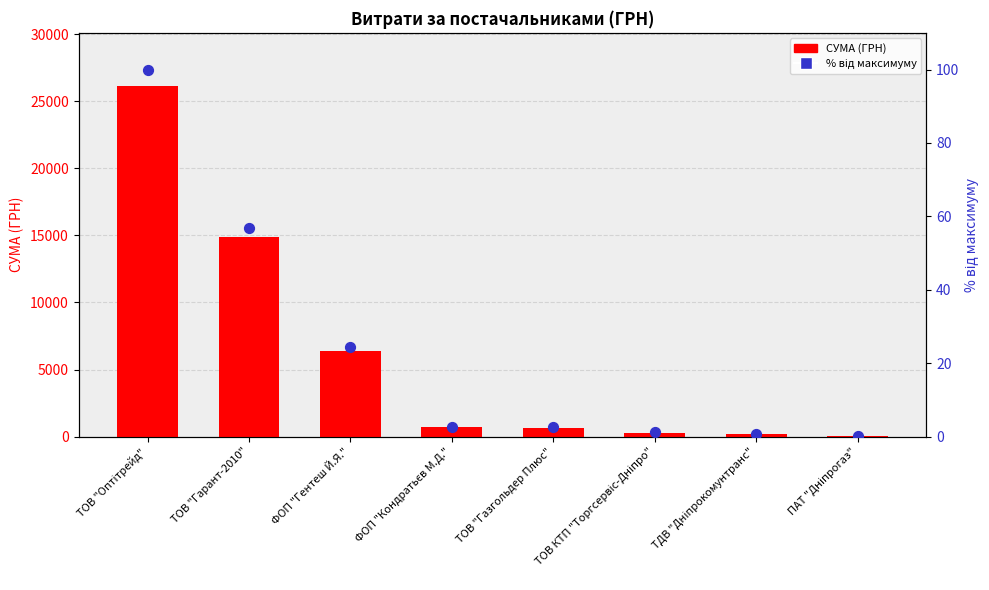

Which series has the largest total across all categories?

СУМА (ГРН)